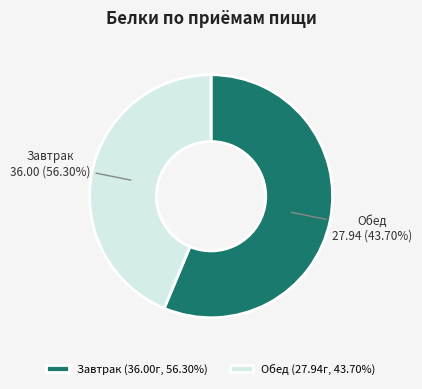

Is the sum of Обед (Белки) and Завтрак (Белки) greater than half?

Yes